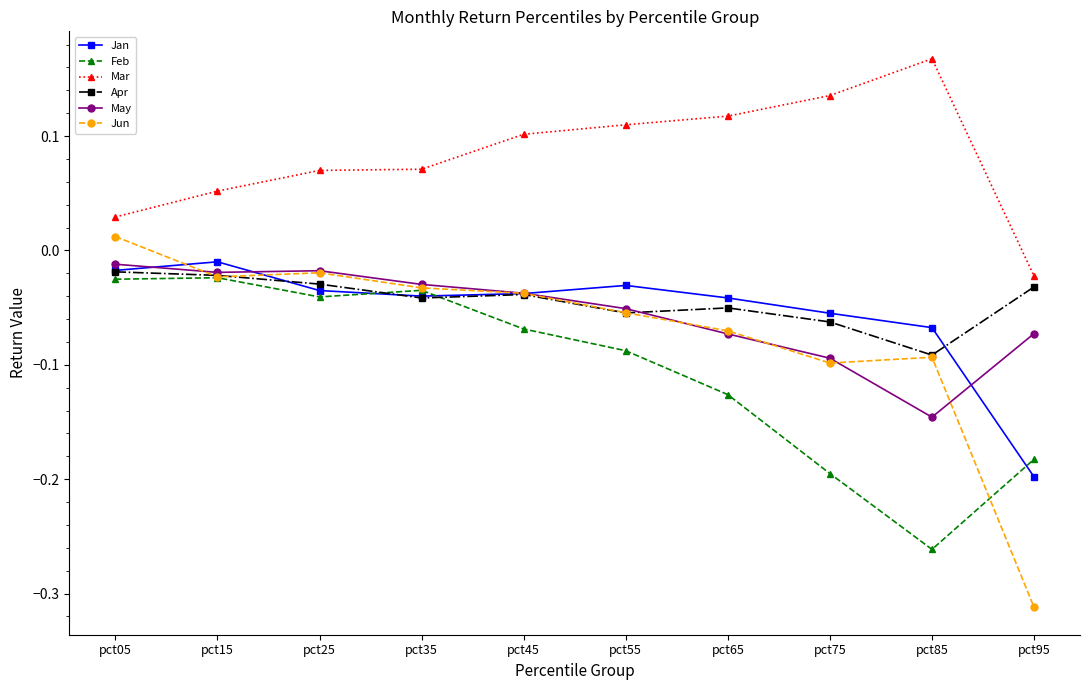

Which label corresponds to the smallest value in the chart?

pct95